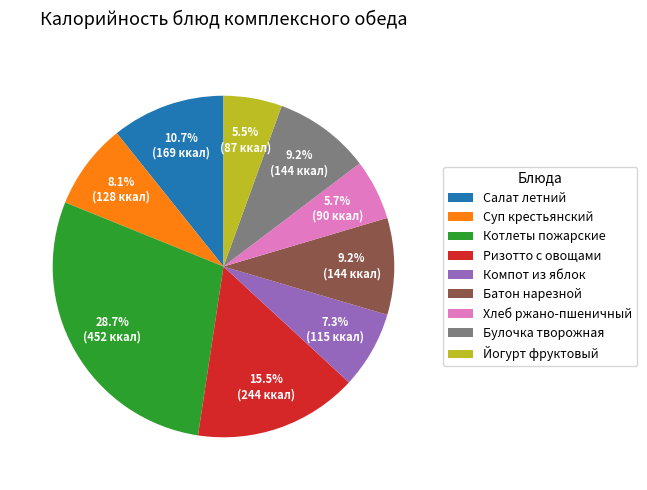

Combined, do Котлеты пожарские and Хлеб ржано-пшеничный account for over 50%?

No